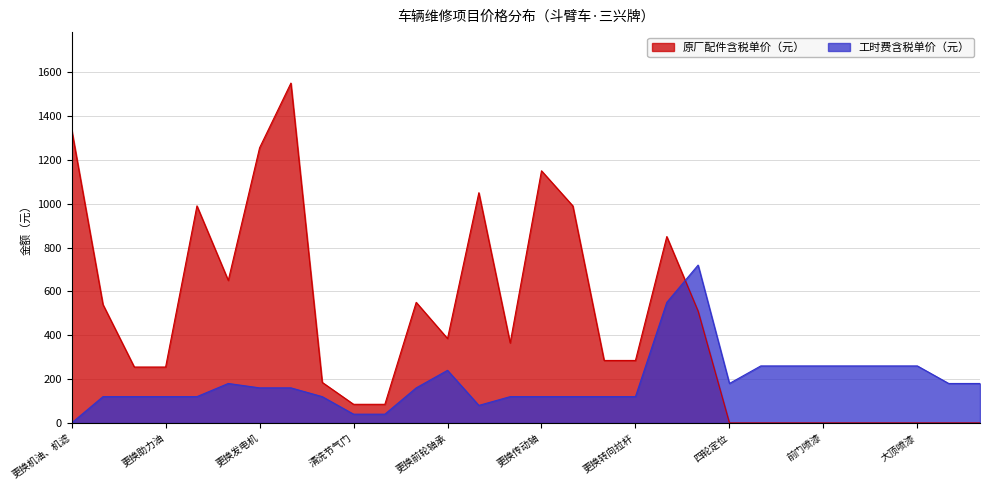

How many lines are shown in the chart?

2